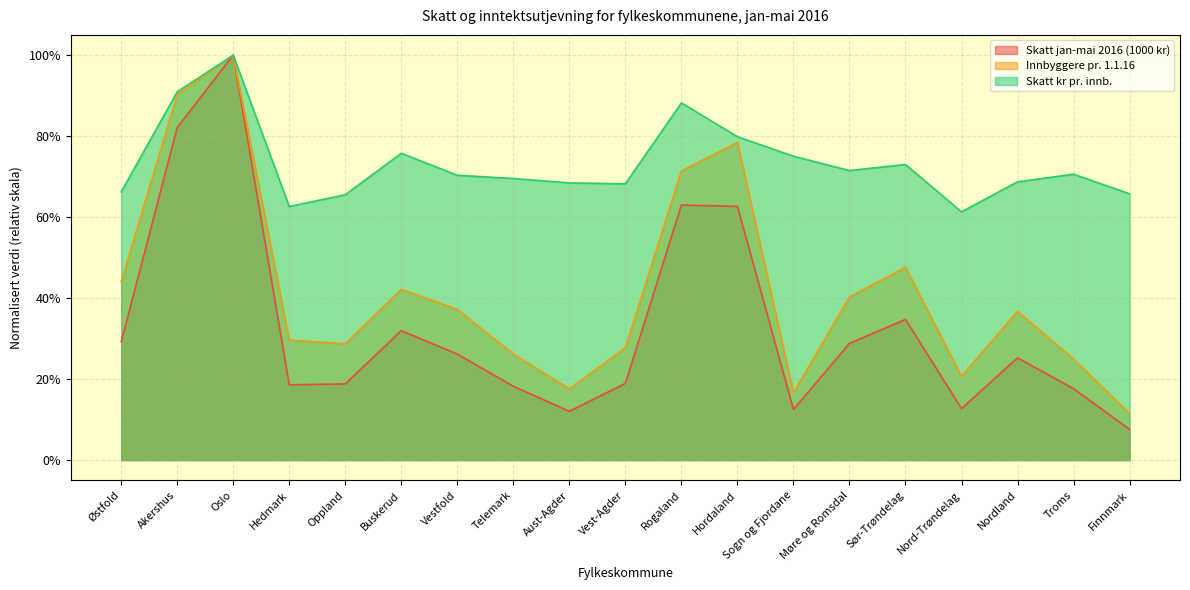

The Skatt kr pr. innb. series shows 0.7 at Nordland. True or false?

True